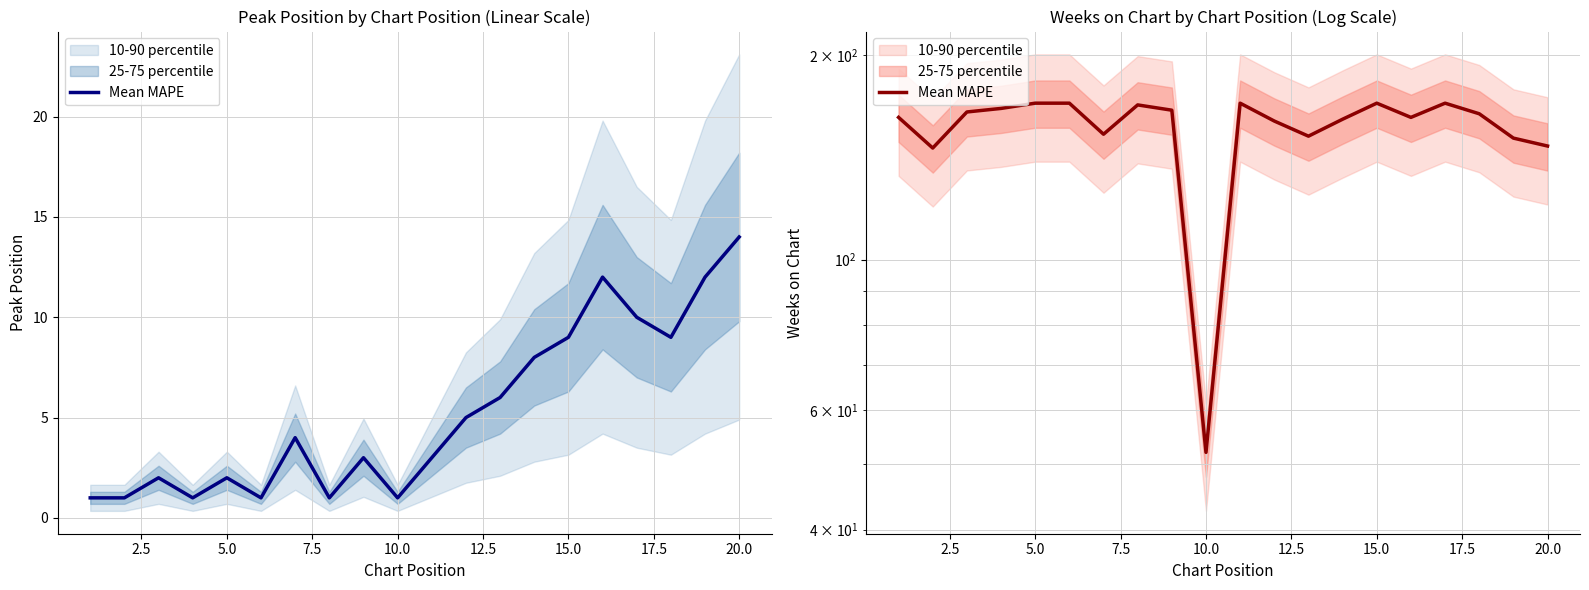

How many points are lower than both their immediate neighbors (excluding endpoints)?

5